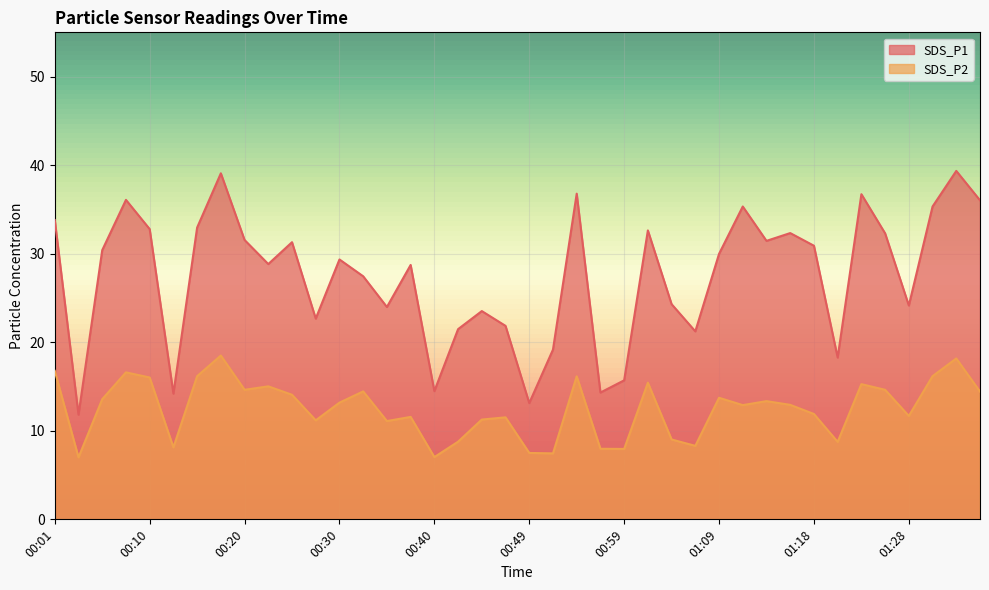

True or false: SDS_P1 and SDS_P2 intersect in this chart.

False